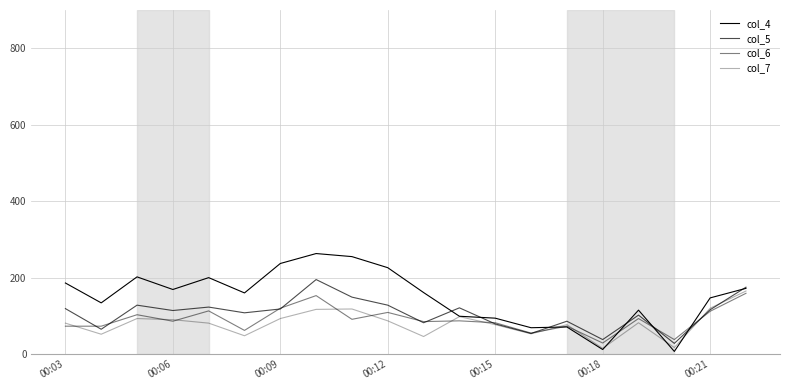

Is this an area chart (filled region under the line)?

No